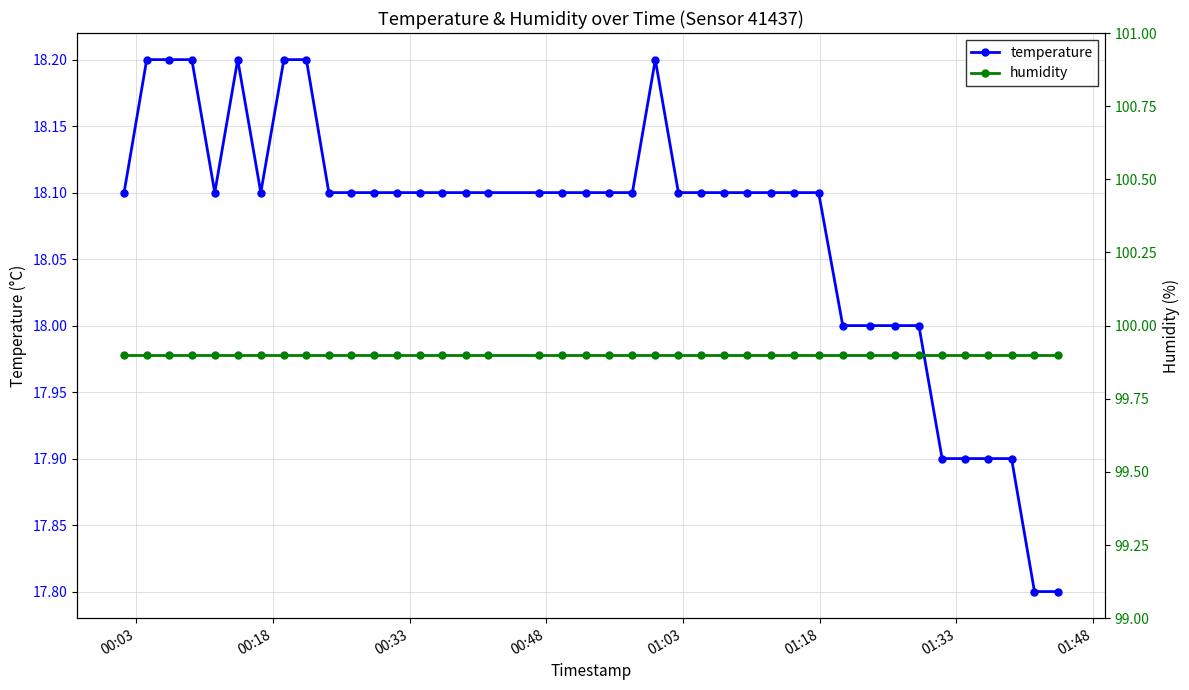

What is the value of the temperature point at the 10th from the left?

18.1